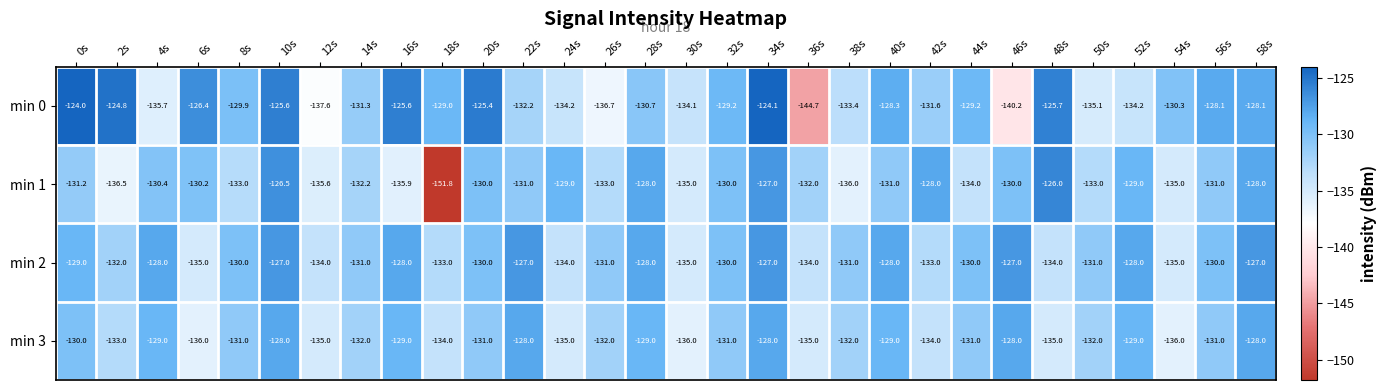

Which series has the widest spread of values?

min 1